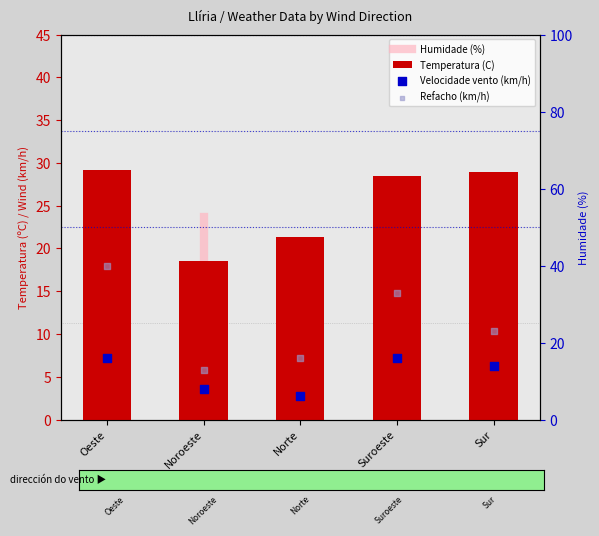

What is the total value across all series at Suroeste?

77.5